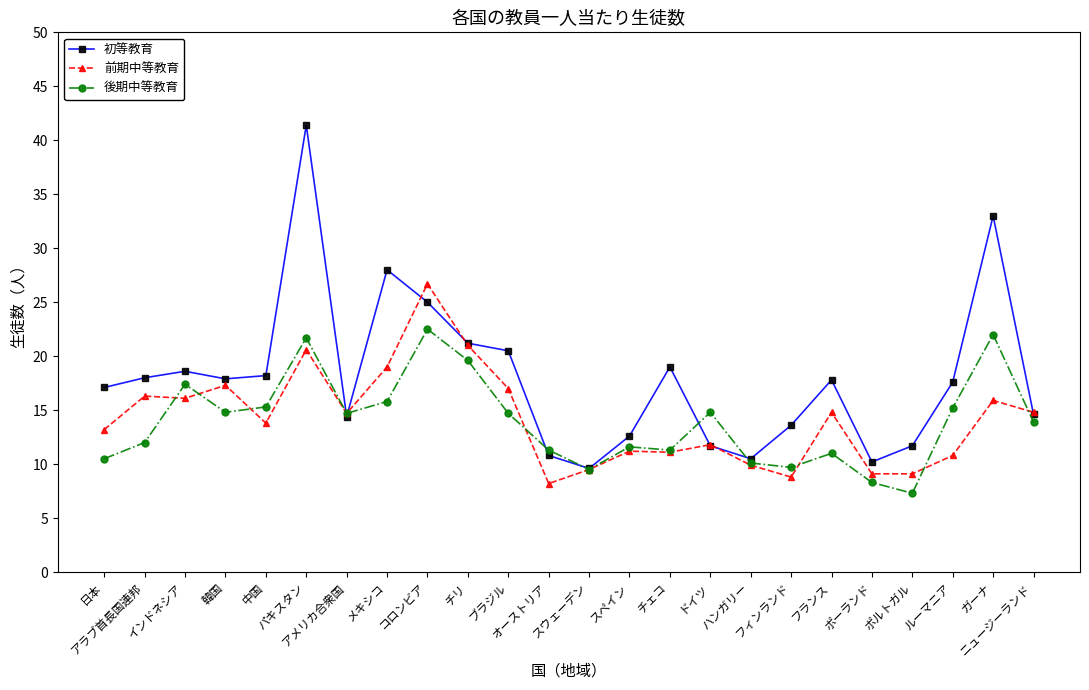

What is the value of the 後期中等教育 point at the 13th from the left?

9.5